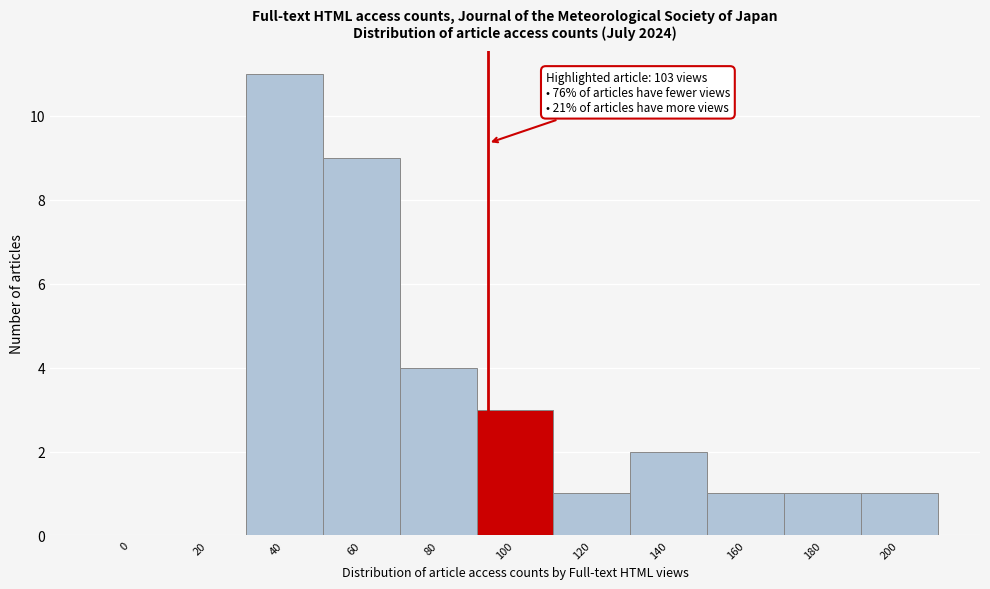

Reading left to right, list all the values displayed in this chart.

0=0	20=0	40=11	60=9	80=4	100=3	120=1	140=2	160=1	180=1	200=1